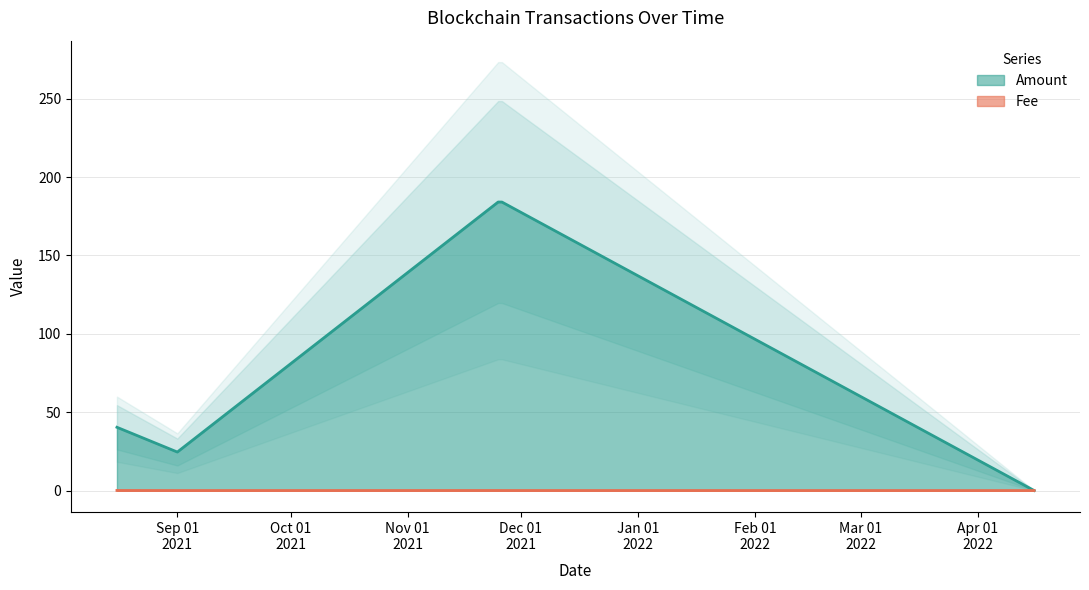

What is the difference between the highest and lowest values at 2021-11-25?

184.1